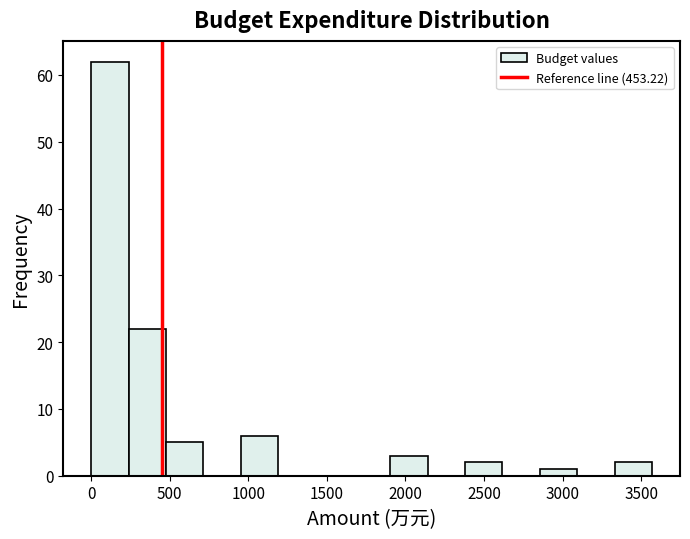

Reading left to right, transcribe this chart: for each bar, give the range it covers on the x-axis and its height. Neither the bar edges nor the heights are printed on the chart, so give them approximately, as read against the axes.

0 to 250: 62
250 to 500: 22
500 to 700: 5
700 to 950: 0
950 to 1200: 6
1200 to 1450: 0
1450 to 1650: 0
1650 to 1900: 0
1900 to 2150: 3
2150 to 2400: 0
2400 to 2600: 2
2600 to 2850: 0
2850 to 3100: 1
3100 to 3350: 0
3350 to 3550: 2